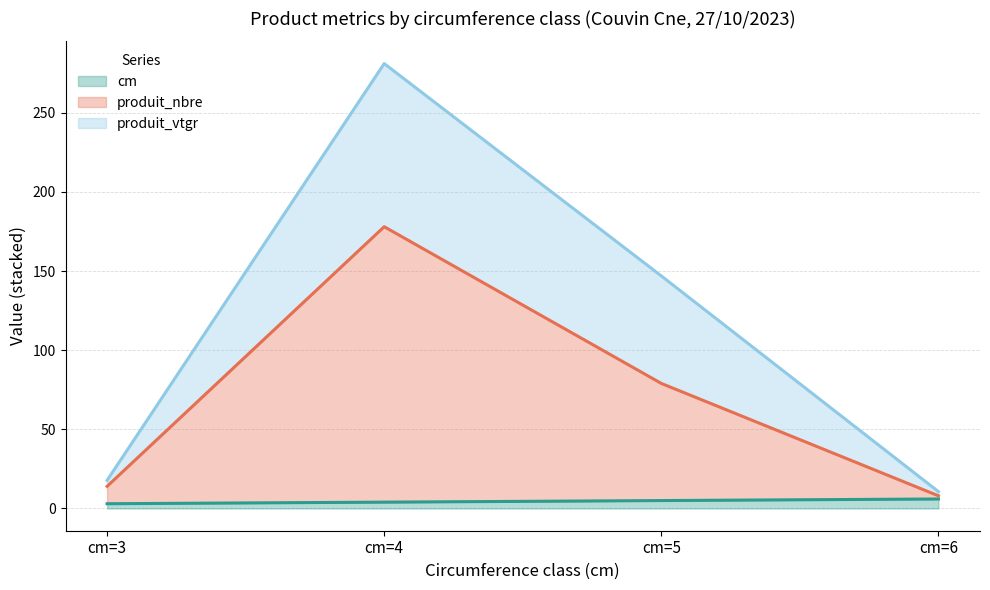

Reading left to right, list all the values displayed in this chart.

cm (line): 3.0	4.0	5.0	6.0
produit_nbre (line): 14.0	178.0	79.0	8.0
produit_vtgr (line): 17.8	281.0	146.9	10.6